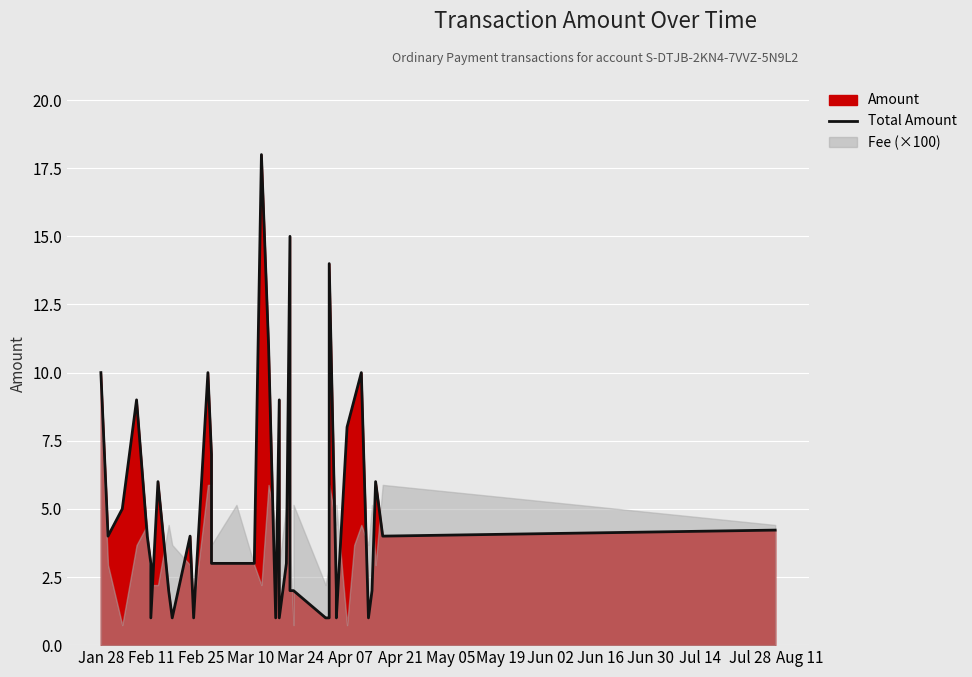

Reading left to right, transcribe all the data shown in this chart.

10.0	4.0	5.0	9.0	4.0	3.0	1.0	6.0	2.0	1.0	4.0	1.0	10.0	7.0	3.0	3.0	3.0	18.0	11.0	1.0	9.0	1.0	3.0	15.0	2.0	2.0	2.0	1.0	1.0	14.0	2.0	1.0	8.0	9.0	10.0	1.0	2.0	6.0	4.0	4.2